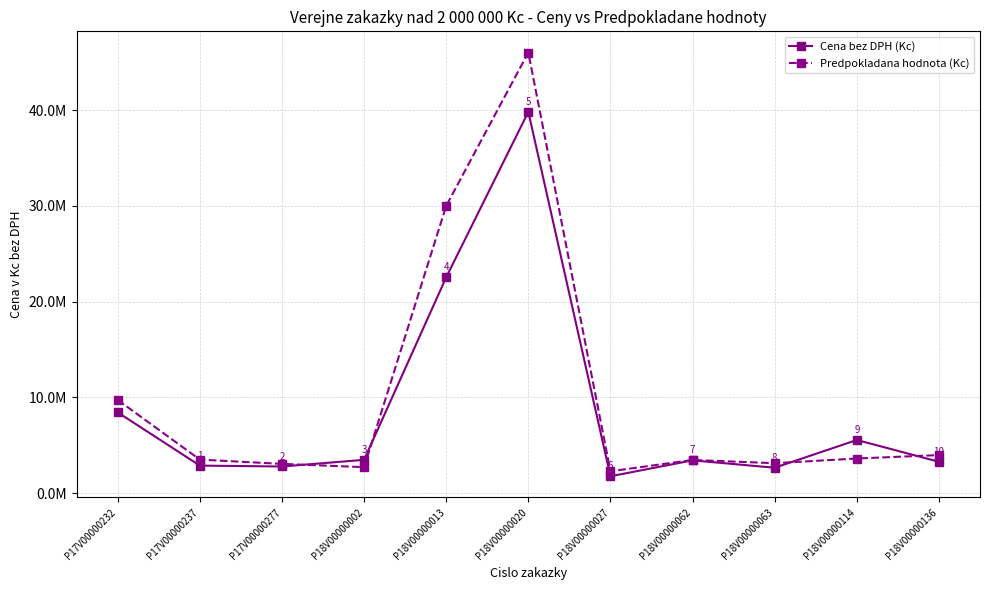

At how many categories does at least one series exceed 34398015?

1